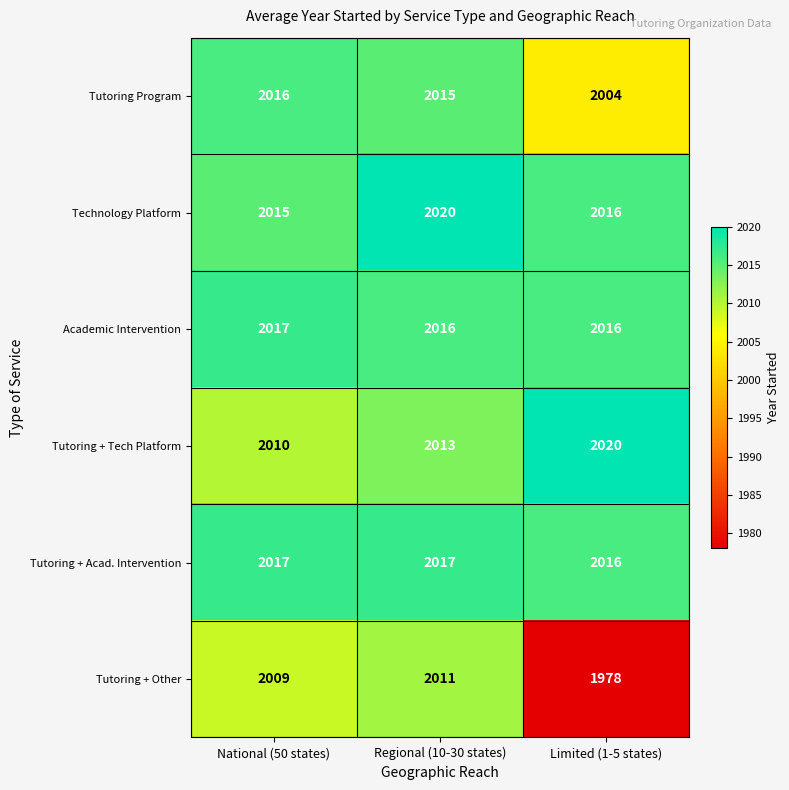

What is the total value across all series at Regional (10-30 states)?

12092